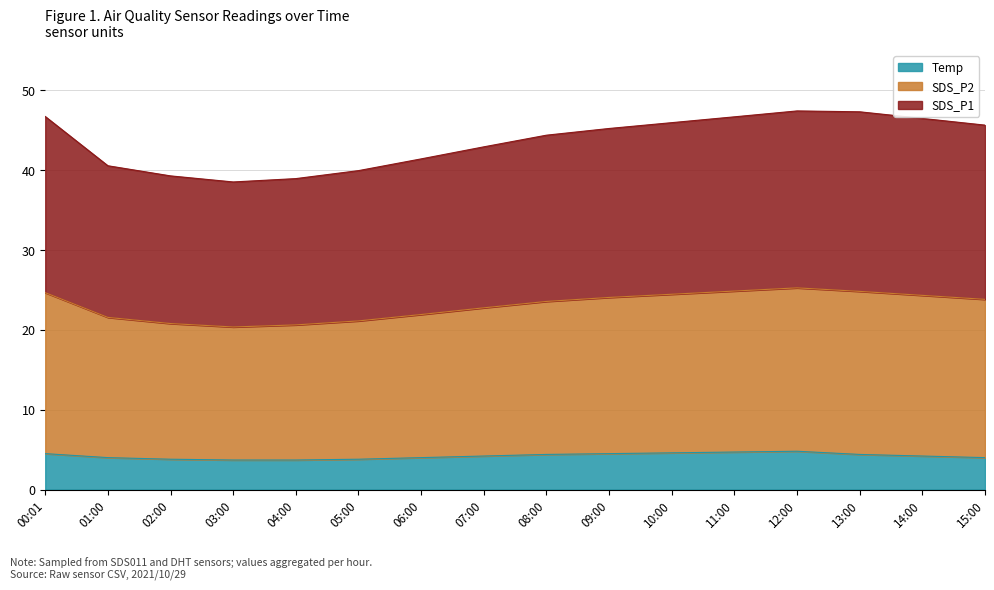

What is the total value across all series at 04:00?

39.0